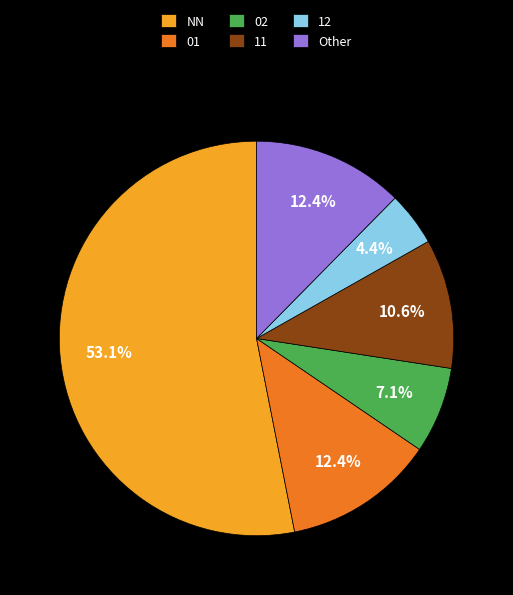

True or false: 01 accounts for 12% of the total.

True